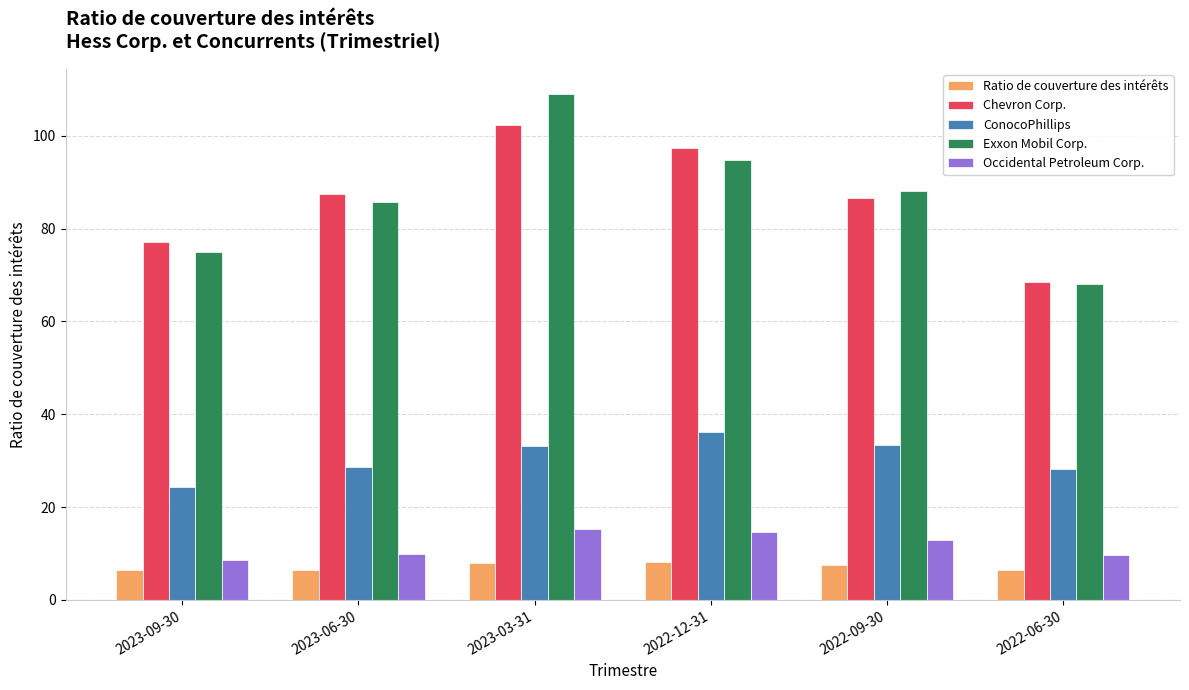

Rank the series by their maximum value, from lowest to highest.

Ratio de couverture des intérêts, Occidental Petroleum Corp., ConocoPhillips, Chevron Corp., Exxon Mobil Corp.